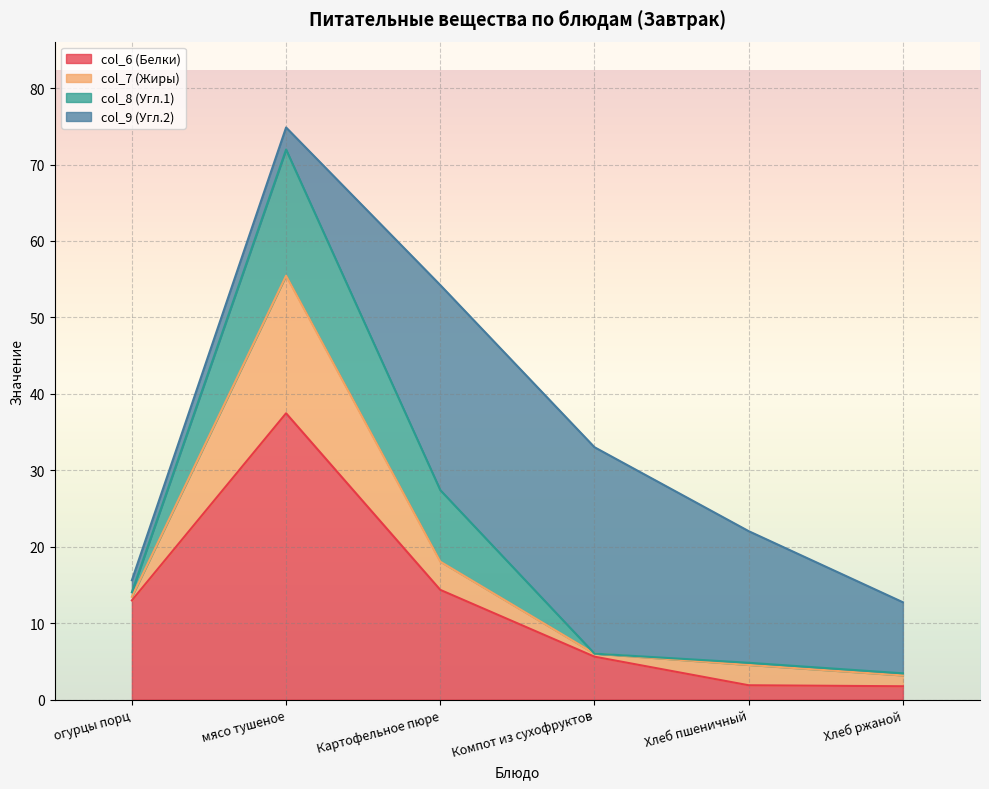

Count the number of categories in the chart.

6